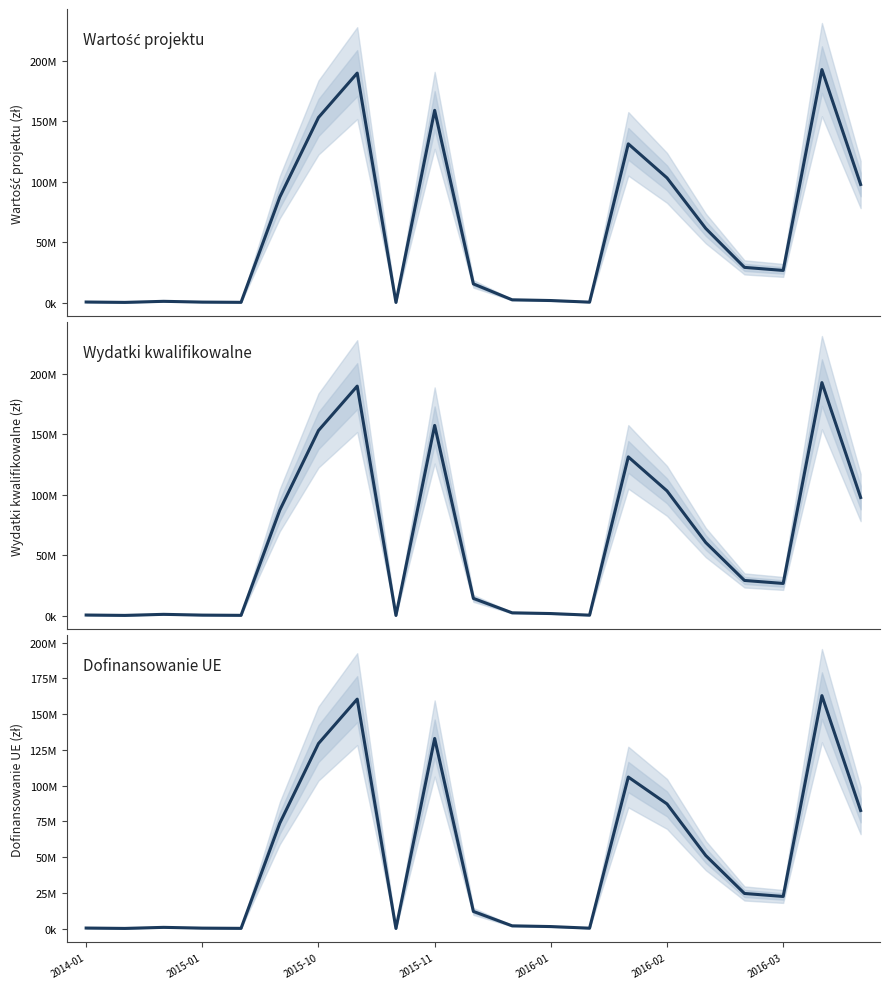

How many interior local valleys does the Wydatki kwalifikowalne series have?

5